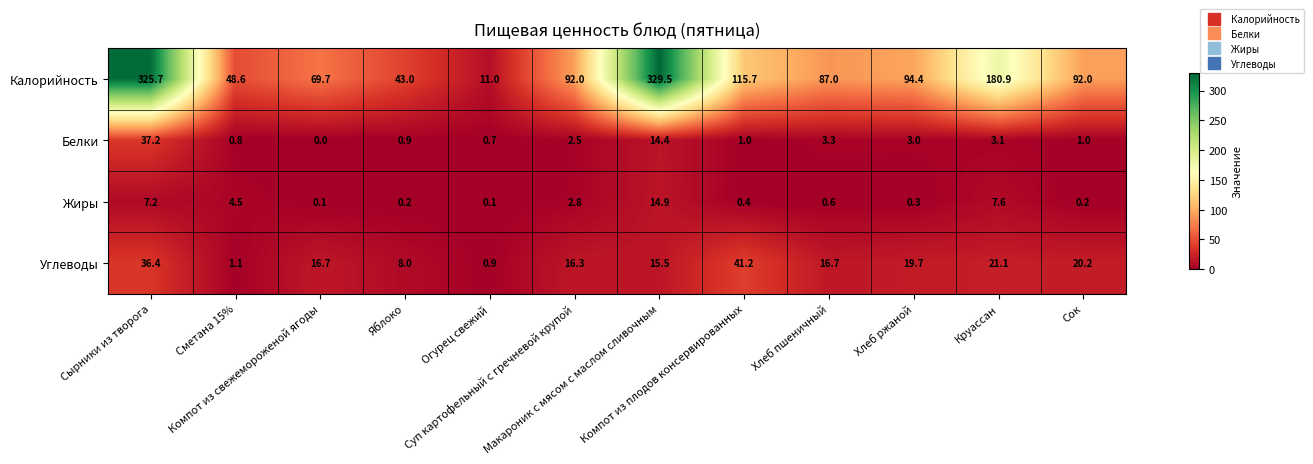

What is the highest value of the Белки series?

37.2